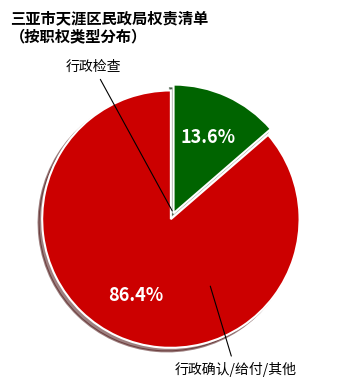

To the nearest percent, what is the average slice percentage?

50%